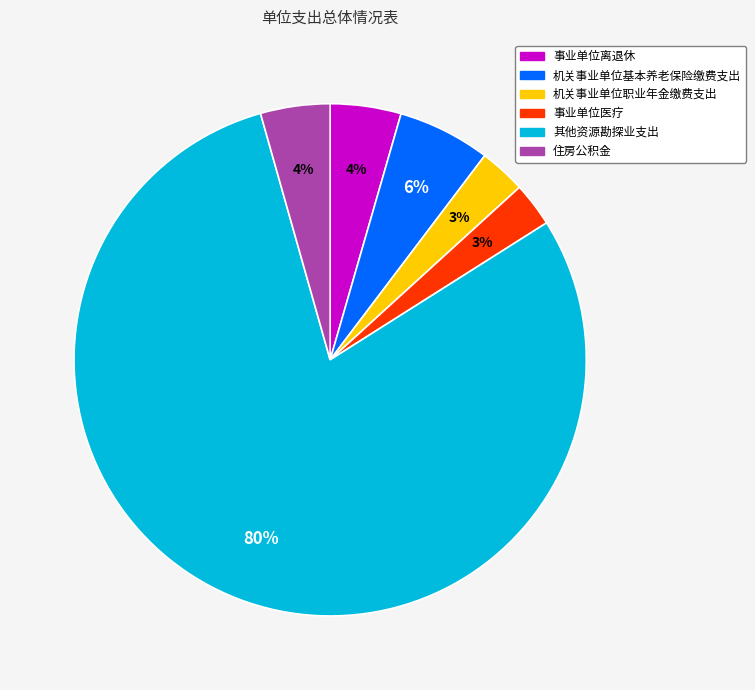

Combined, do 事业单位离退休 and 住房公积金 account for over 50%?

No